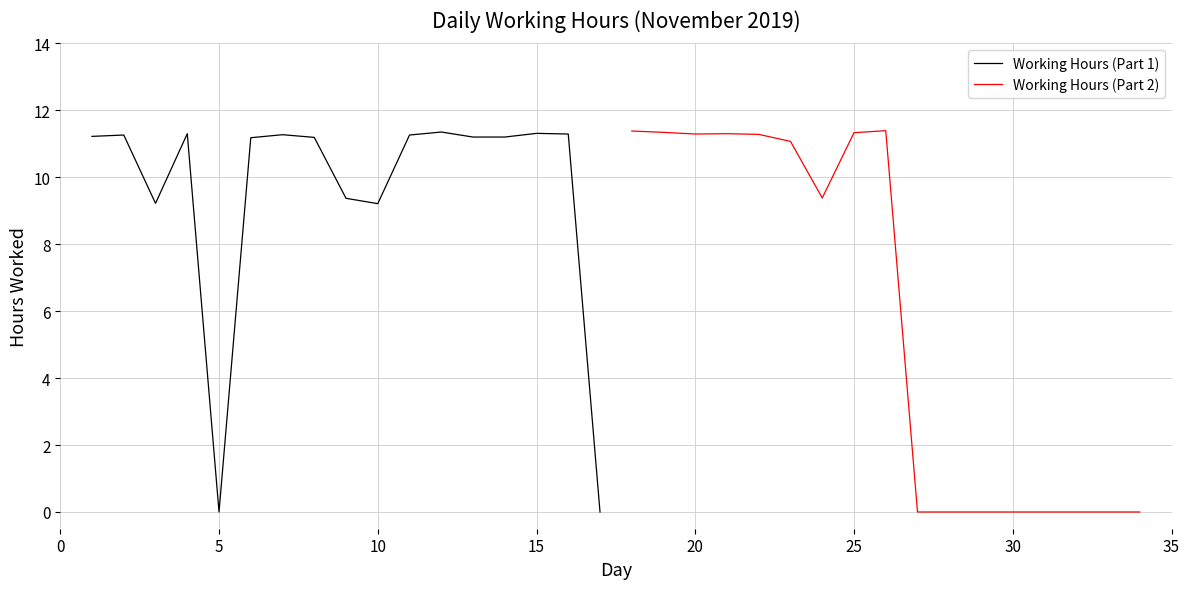

How many lines are shown in the chart?

2